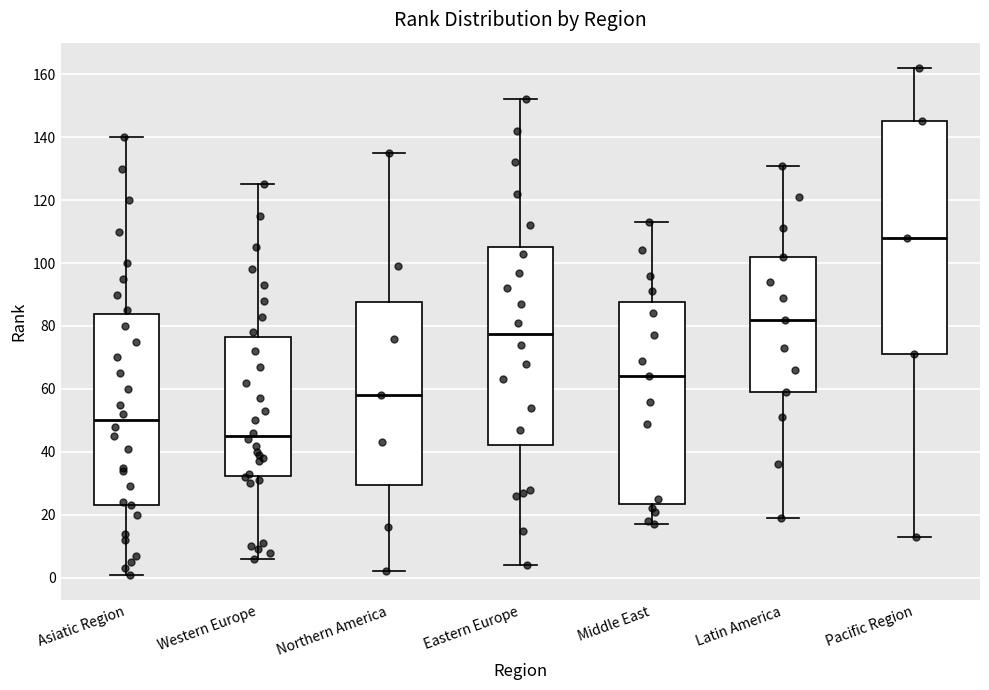

Where does the upper whisker of the box for Middle East end on the y-axis? The values are not printed on the chart, so give them approximately, as read against the axis.

114